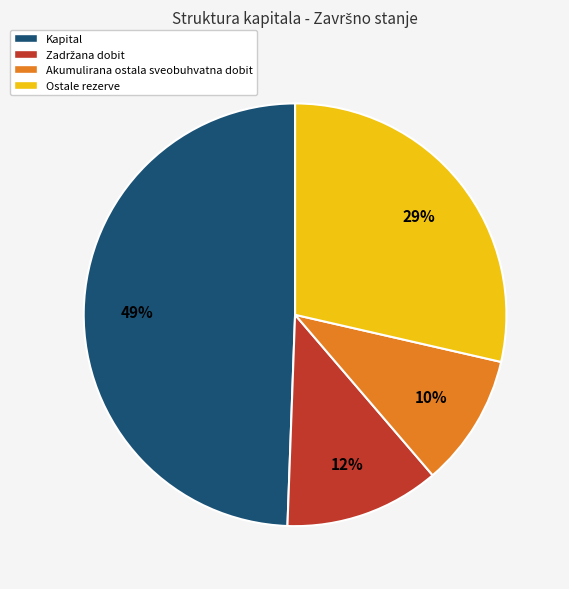

Is there any slice that represents more than half of the pie?

No